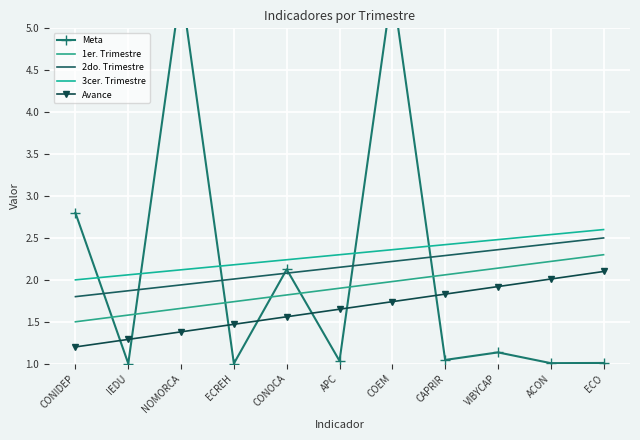

Reading left to right, extract all data points from this chart.

Meta: CONIDEP=2.8	IEDU=1.0	NOMORCA=5.5	ECREH=1.0	CONOCA=2.1	APC=1.0	COEM=5.5	CAPRIR=1.0	VIBYCAP=1.1	ACON=1.0	ECO=1.0
1er. Trimestre: CONIDEP=1.5	IEDU=1.6	NOMORCA=1.7	ECREH=1.7	CONOCA=1.8	APC=1.9	COEM=2.0	CAPRIR=2.1	VIBYCAP=2.1	ACON=2.2	ECO=2.3
2do. Trimestre: CONIDEP=1.8	IEDU=1.9	NOMORCA=1.9	ECREH=2.0	CONOCA=2.1	APC=2.1	COEM=2.2	CAPRIR=2.3	VIBYCAP=2.4	ACON=2.4	ECO=2.5
3cer. Trimestre: CONIDEP=2.0	IEDU=2.1	NOMORCA=2.1	ECREH=2.2	CONOCA=2.2	APC=2.3	COEM=2.4	CAPRIR=2.4	VIBYCAP=2.5	ACON=2.5	ECO=2.6
Avance: CONIDEP=1.2	IEDU=1.3	NOMORCA=1.4	ECREH=1.5	CONOCA=1.6	APC=1.6	COEM=1.7	CAPRIR=1.8	VIBYCAP=1.9	ACON=2.0	ECO=2.1